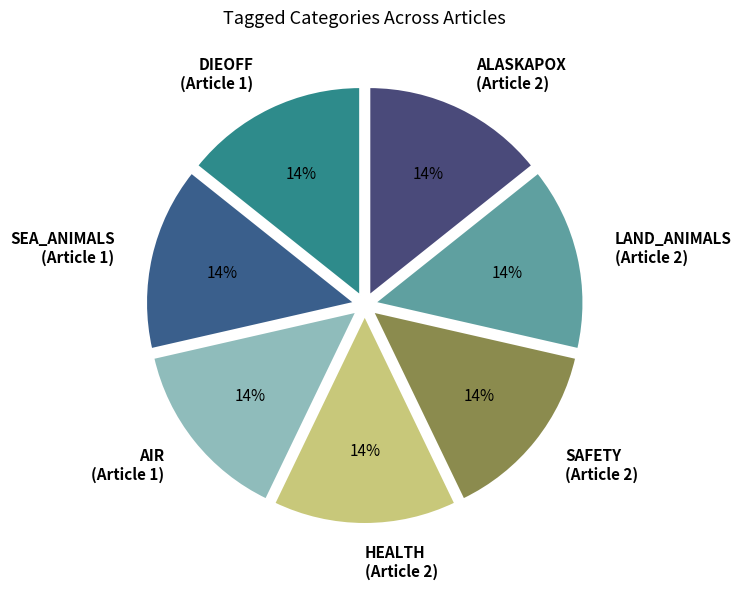

How many slices are in this pie chart?

7